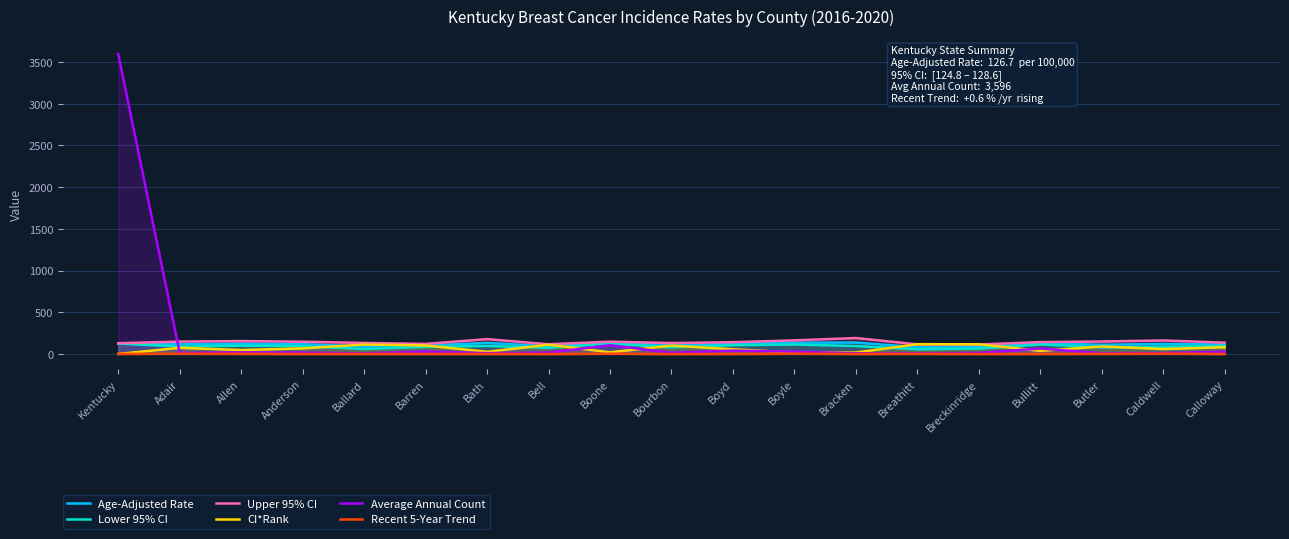

True or false: Lower 95% CI and Age-Adjusted Rate intersect in this chart.

False